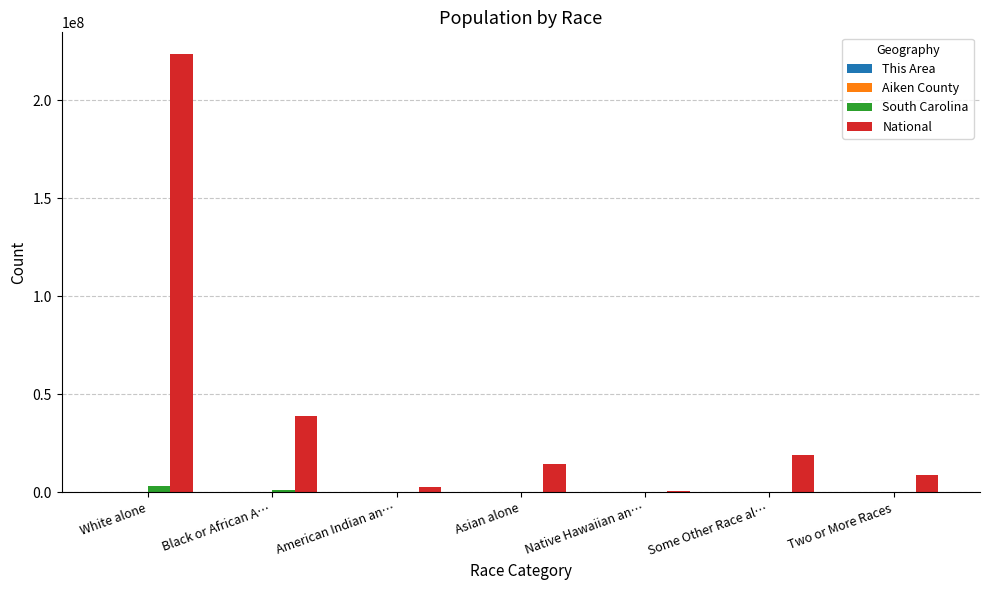

The National series shows 38929319 at Black or African A…. True or false?

True